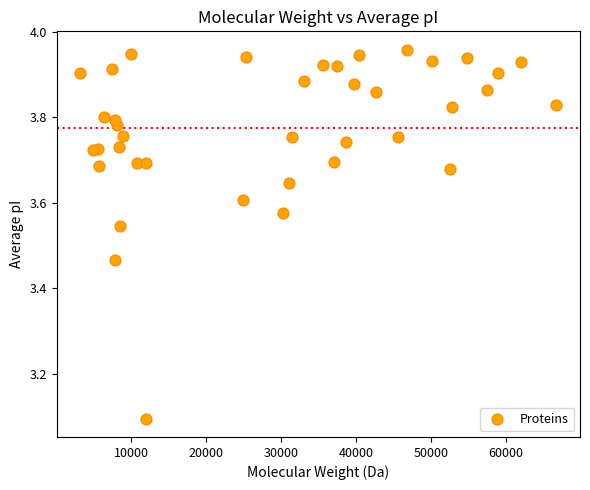

What Y value in the scatter plot is closest to 3?

3.1